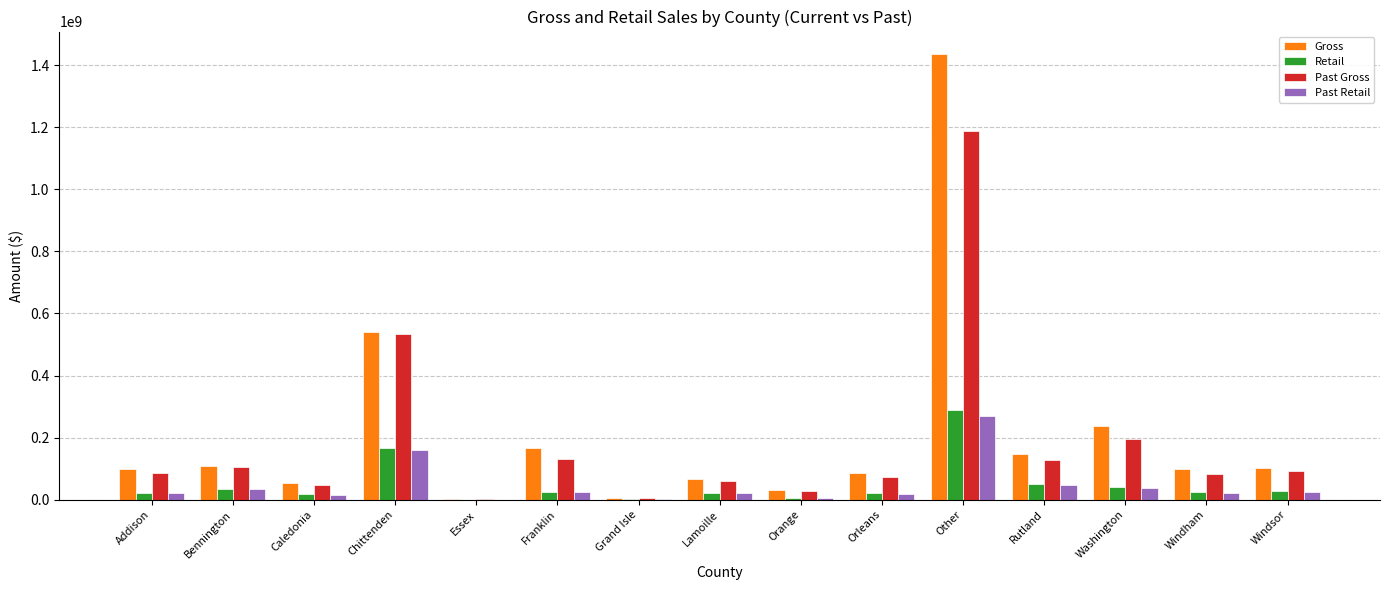

The Gross series shows 146395518.5 at Orleans. True or false?

False